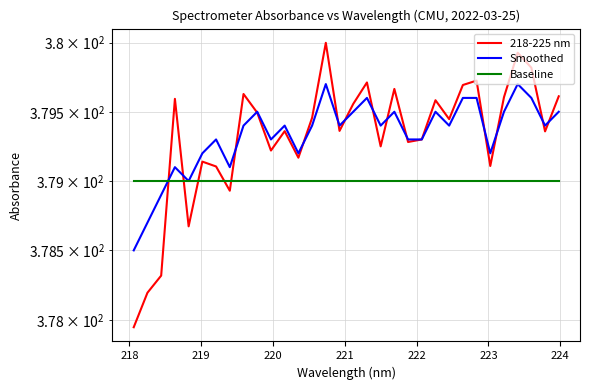

After their last crossing, which series has the higher values: 218-225 nm or Smoothed?

218-225 nm